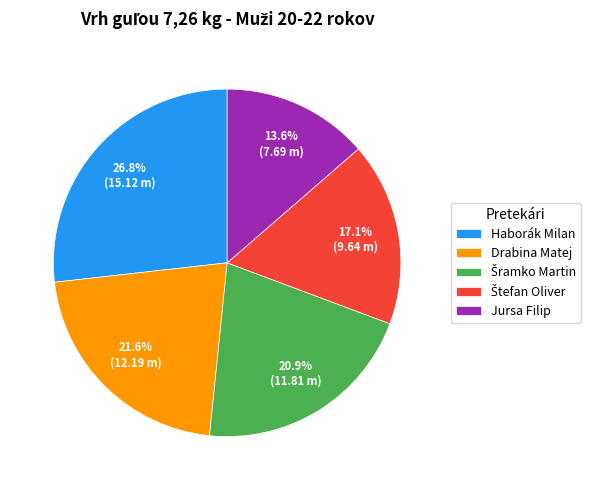

Which slice is the largest?

Haborák Milan